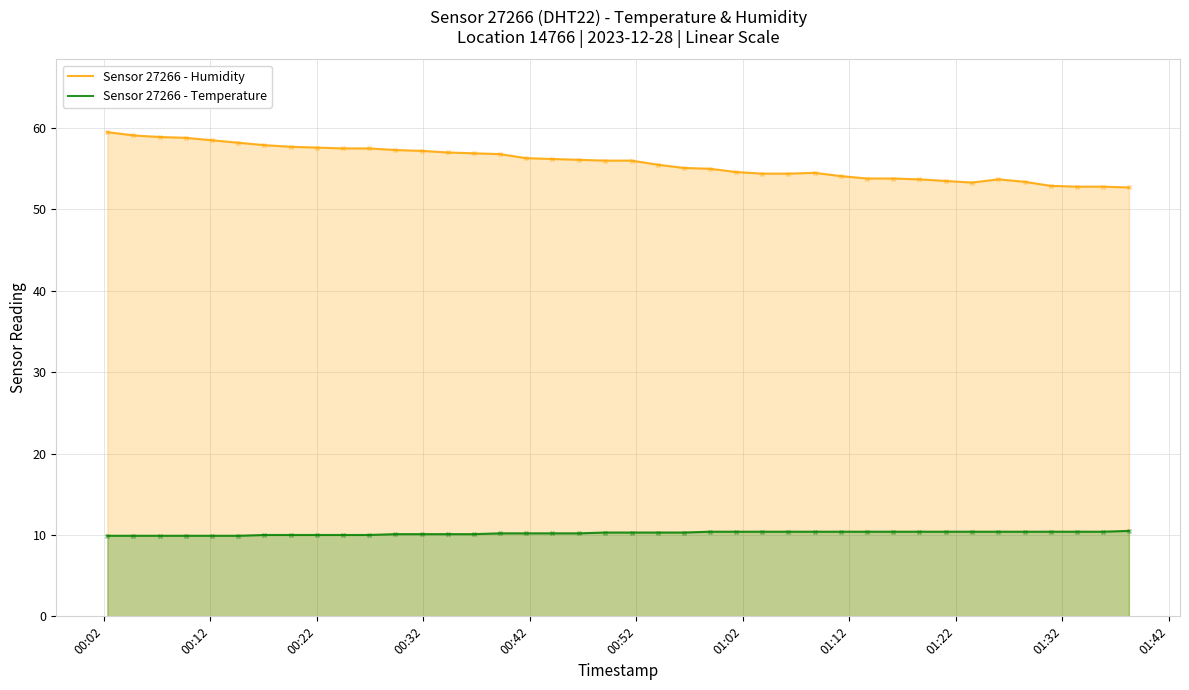

Which series reaches the minimum Y coordinate?

Sensor 27266 - Temperature